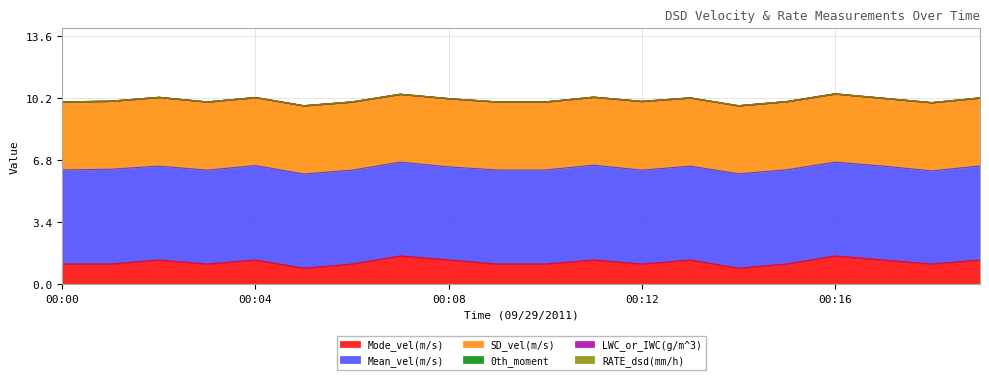

What are all the series names shown in the legend?

Mode_vel(m/s), Mean_vel(m/s), SD_vel(m/s), 0th_moment, LWC_or_IWC(g/m^3), RATE_dsd(mm/h)